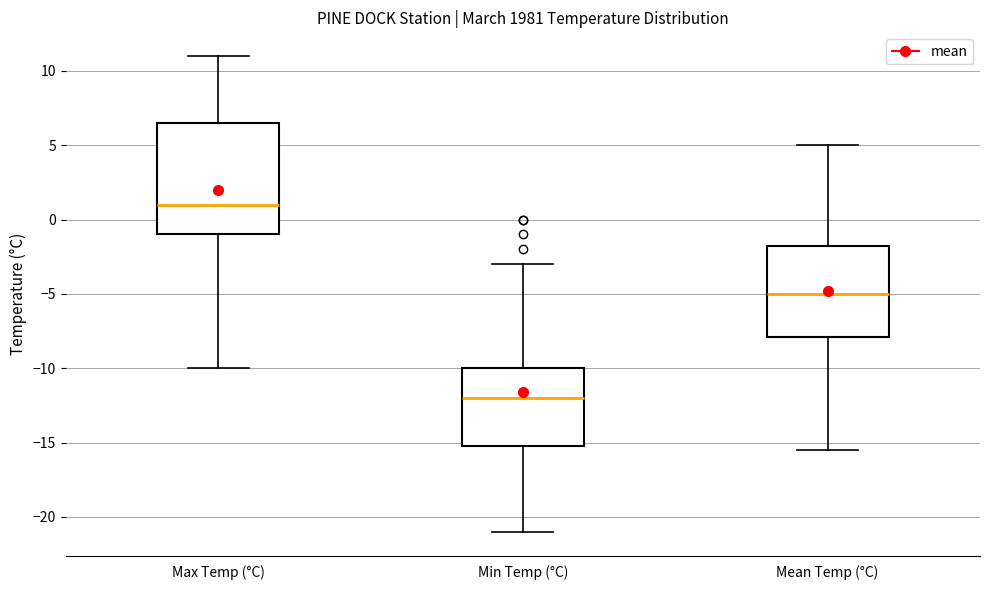

Reading left to right, read every box against the y-axis: the position of its median line, the range the box covers, and the ends of its whiskers. The values are not printed on the chart, so give them approximately, as read against the axis.

Max Temp (°C): median 1.0, box -1.0 to 6.5, whiskers -10.0 to 11.0
Min Temp (°C): median -12.0, box -15.0 to -10.0, whiskers -21.0 to -3.0
Mean Temp (°C): median -5.0, box -8.0 to -1.5, whiskers -15.5 to 5.0